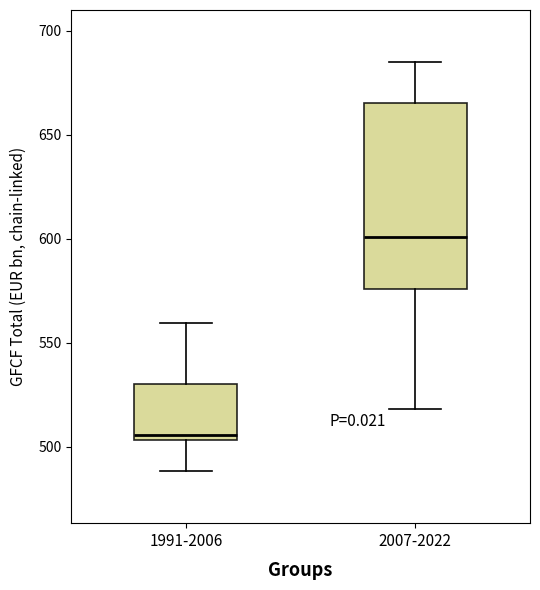

Where does the upper whisker of the box for 2007-2022 end on the y-axis? The values are not printed on the chart, so give them approximately, as read against the axis.

685